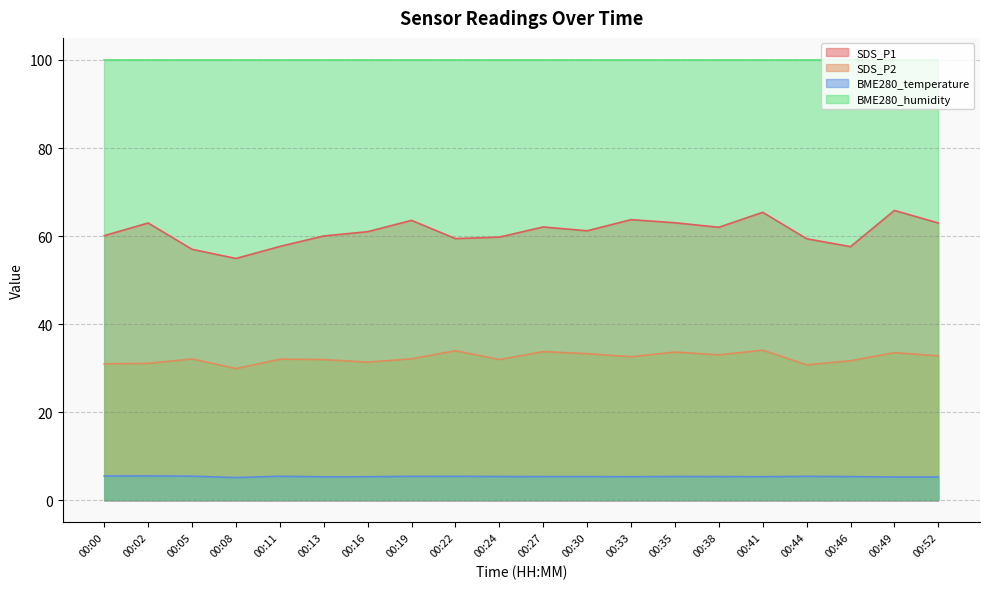

What is the difference between the maximum and minimum values in the SDS_P1 series?

10.9